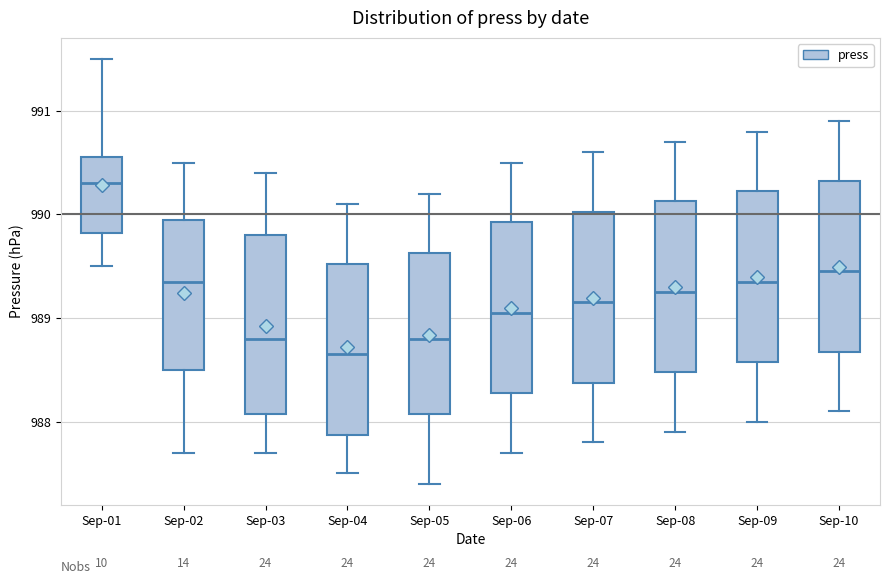

Reading left to right, transcribe this box plot: for each box, give where its median line is, the range the box spans, and where its two whiskers end, as read against the y-axis. The values are not printed on the chart, so give them approximately, as read against the axis.

Sep-01: median 990.3, box 989.8 to 990.6, whiskers 989.5 to 991.5
Sep-02: median 989.4, box 988.5 to 990.0, whiskers 987.7 to 990.5
Sep-03: median 988.8, box 988.1 to 989.8, whiskers 987.7 to 990.4
Sep-04: median 988.7, box 987.9 to 989.5, whiskers 987.5 to 990.1
Sep-05: median 988.8, box 988.1 to 989.6, whiskers 987.4 to 990.2
Sep-06: median 989.1, box 988.3 to 989.9, whiskers 987.7 to 990.5
Sep-07: median 989.2, box 988.4 to 990.0, whiskers 987.8 to 990.6
Sep-08: median 989.3, box 988.5 to 990.1, whiskers 987.9 to 990.7
Sep-09: median 989.4, box 988.6 to 990.2, whiskers 988.0 to 990.8
Sep-10: median 989.5, box 988.7 to 990.3, whiskers 988.1 to 990.9